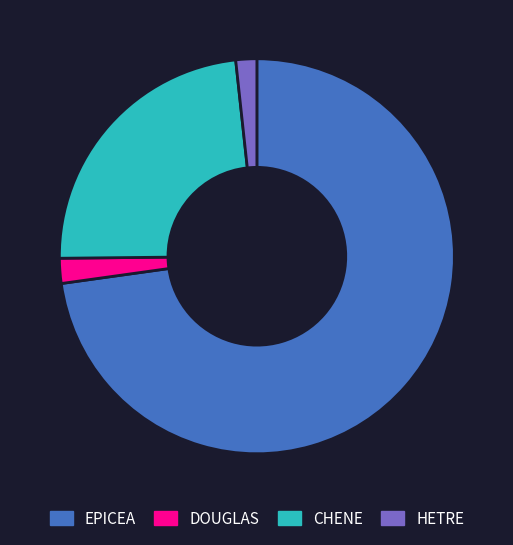

How many slices are in this pie chart?

4